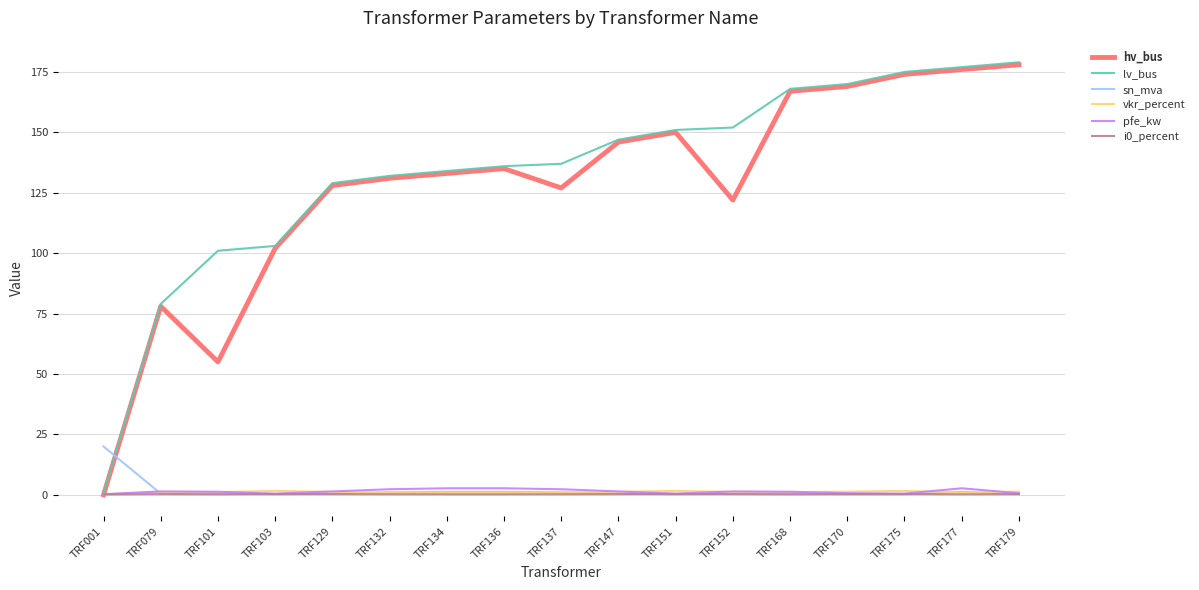

In hv_bus, how many points are lower than both neighbors (excluding endpoints)?

3